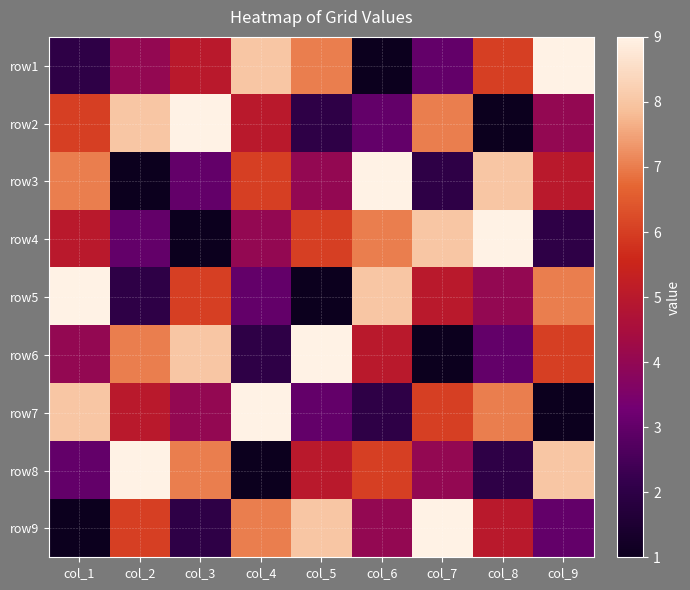

What is the difference between the highest and lowest values at col_9?

8